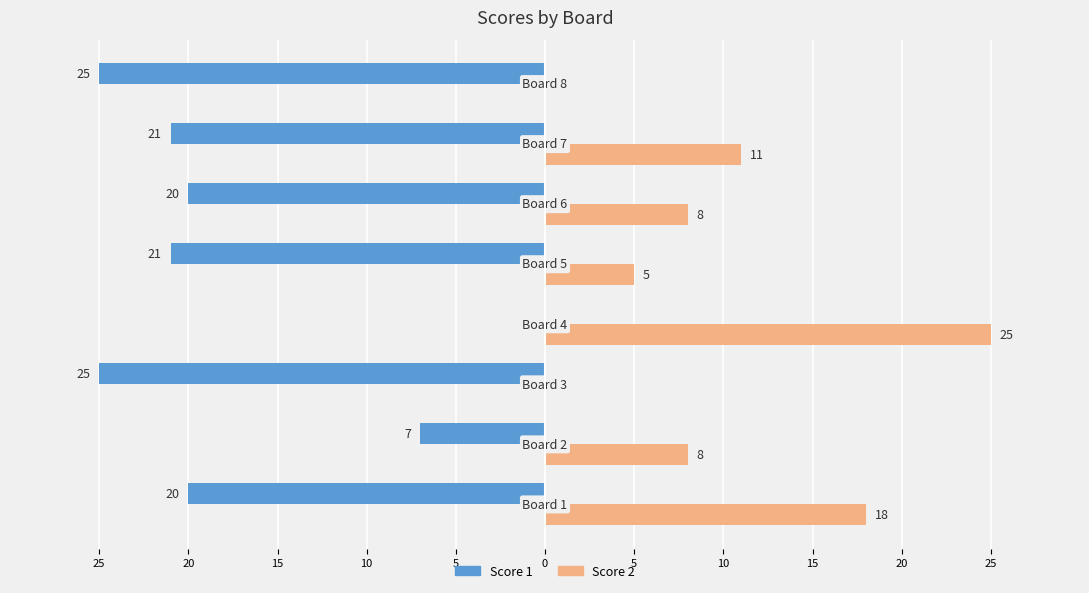

What are all the series names shown in the legend?

Score 1, Score 2